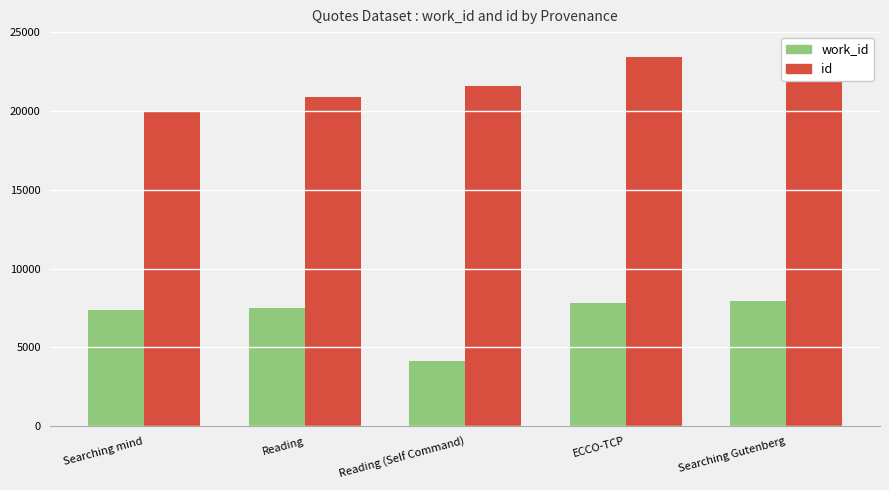

Which series has the largest total across all categories?

id